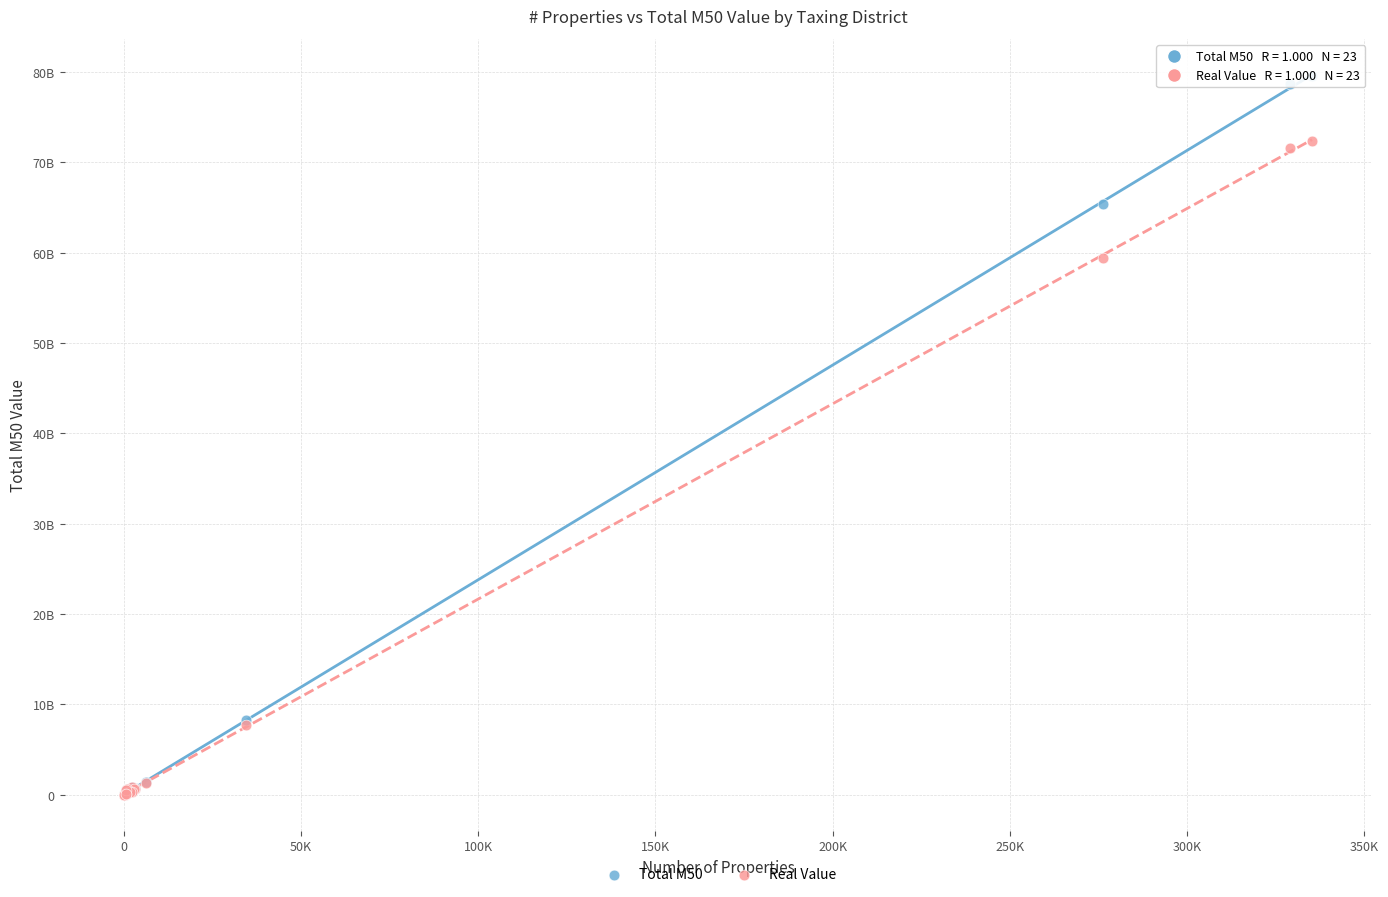

What are all the series names shown in the legend?

Total M50, Real Value